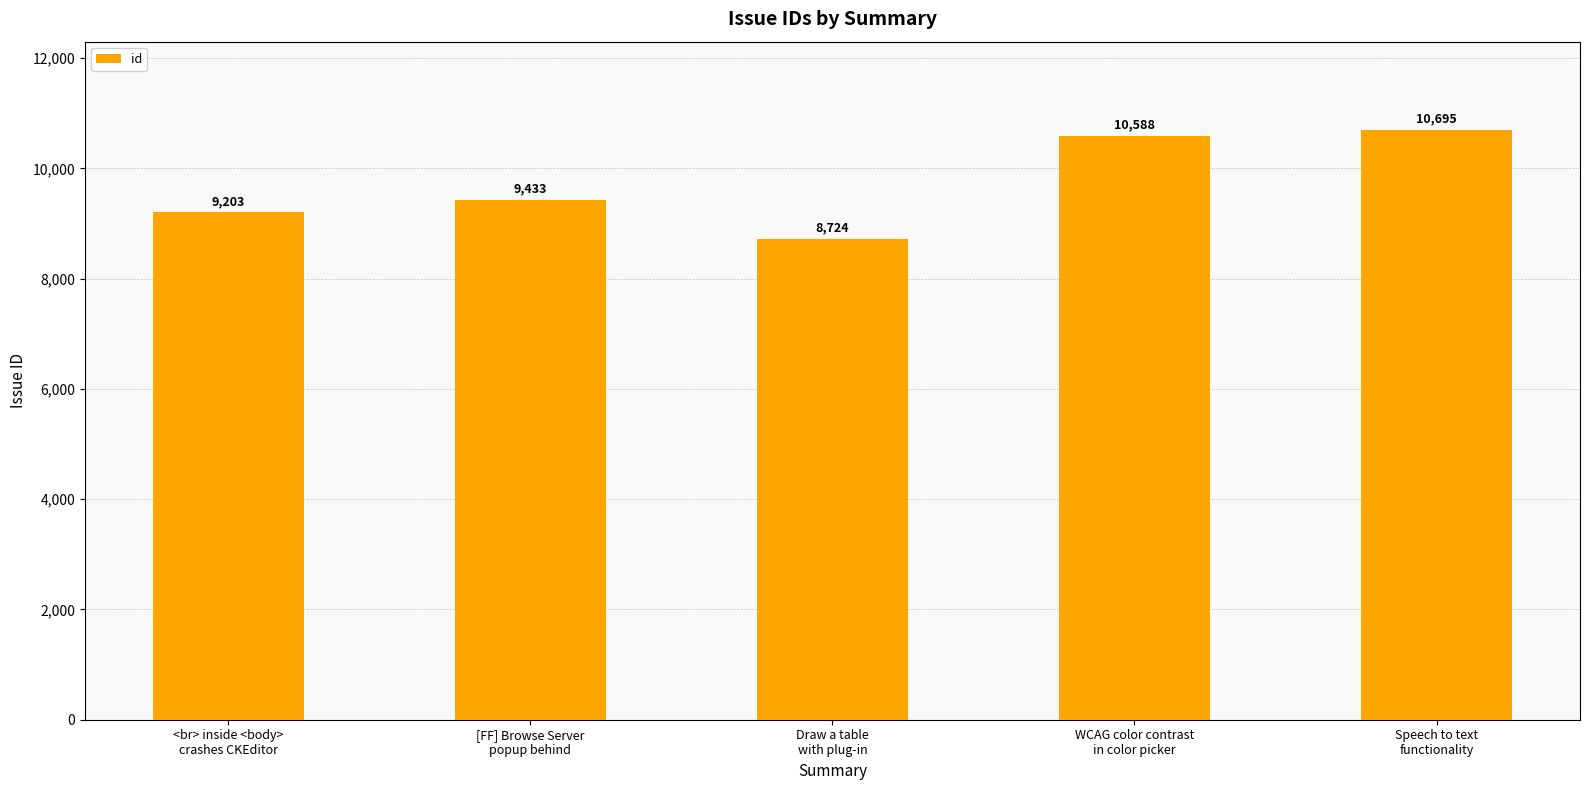

The value at Speech to text
functionality is 10695. True or false?

True